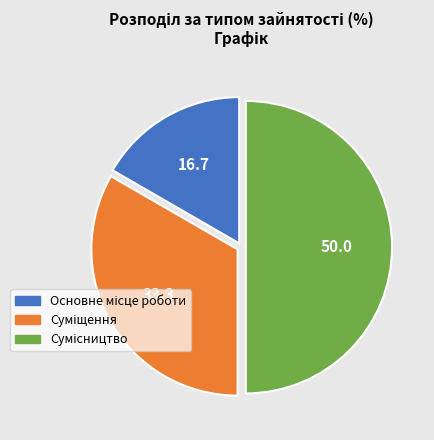

To the nearest percent, what percentage of the pie is Основне місце роботи?

17%